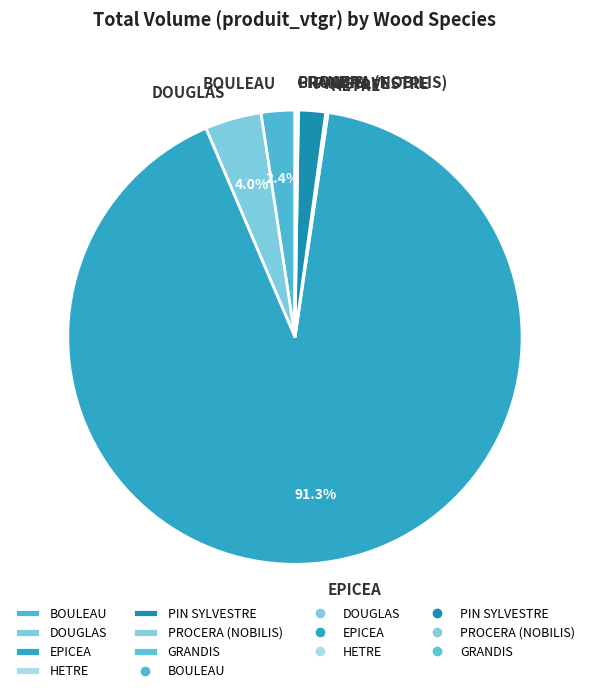

What is the ratio of the value at EPICEA to the value at BOULEAU?

38.0